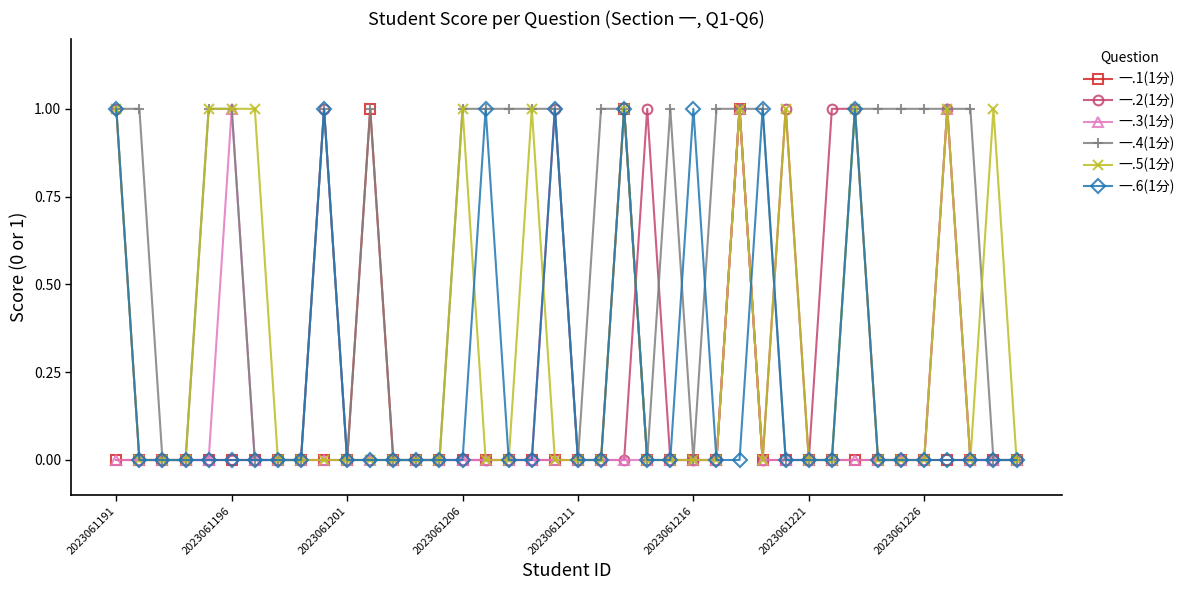

What are all the series names shown in the legend?

一.1(1分), 一.2(1分), 一.3(1分), 一.4(1分), 一.5(1分), 一.6(1分)